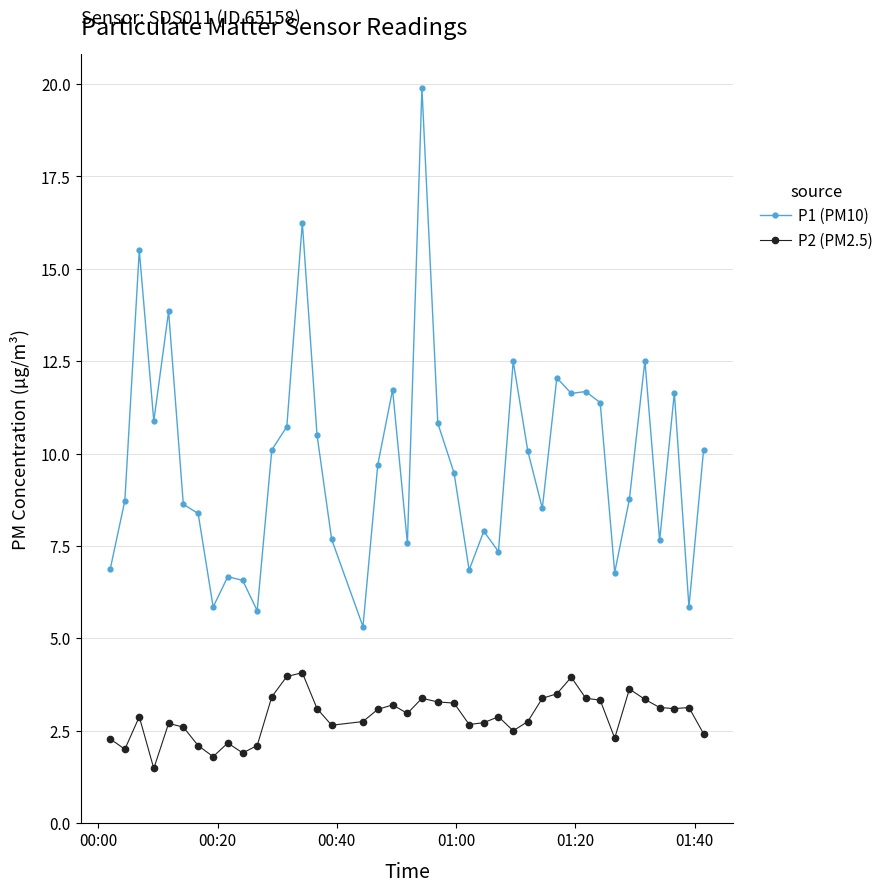

How many series are shown in this chart?

2